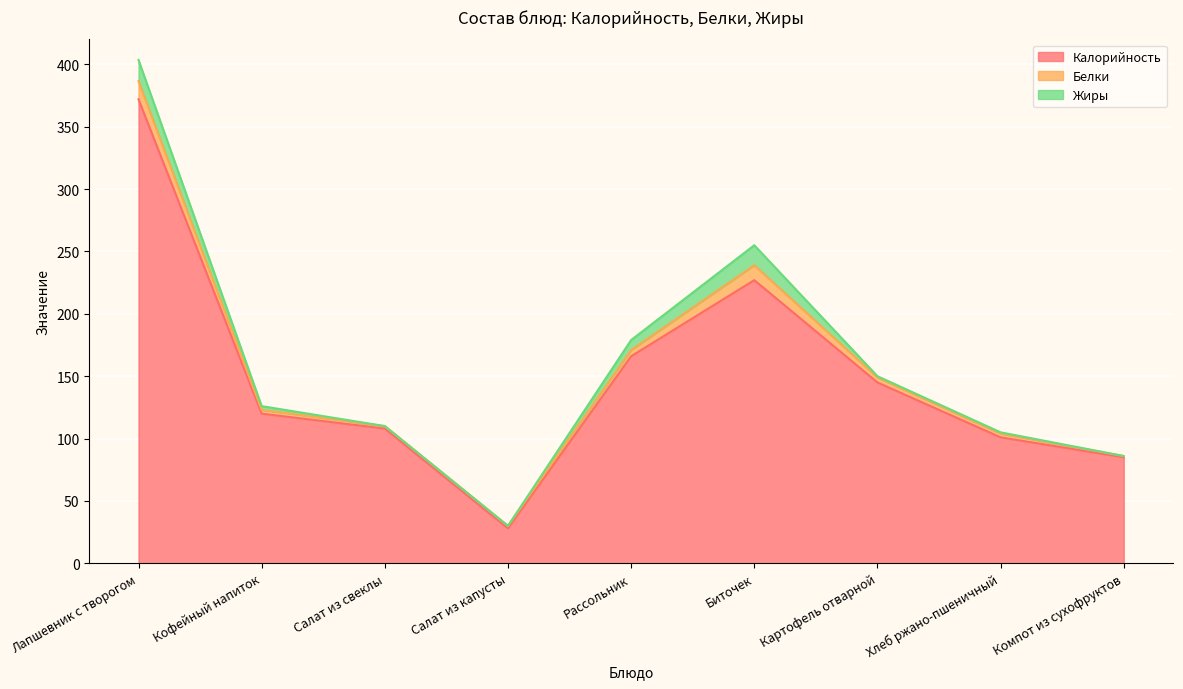

At Кофейный напиток, list the series in order from largest to smallest.

Калорийность, Белки, Жиры